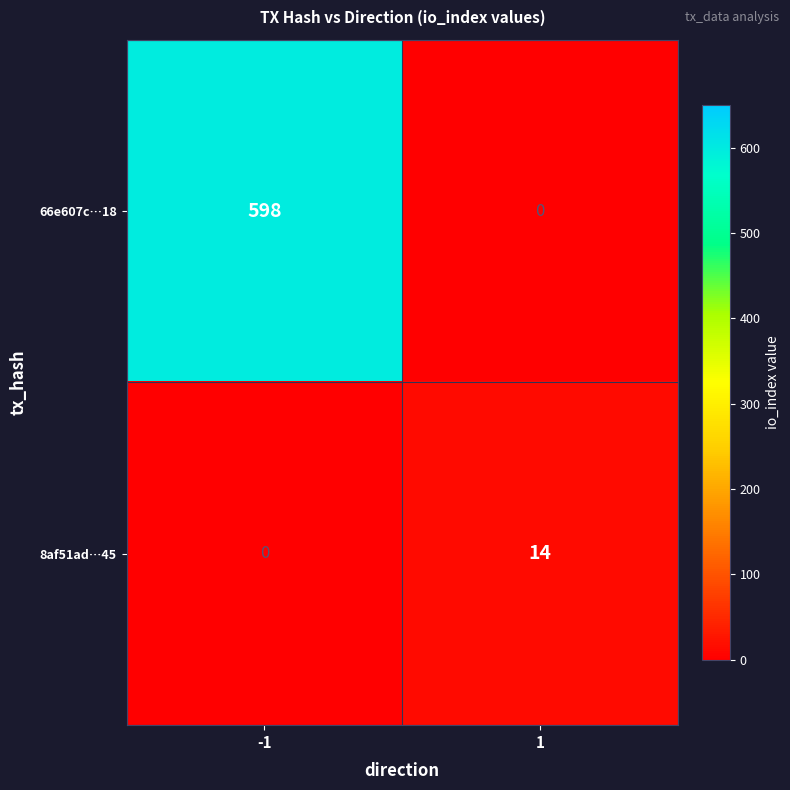

How many series are shown in this chart?

2